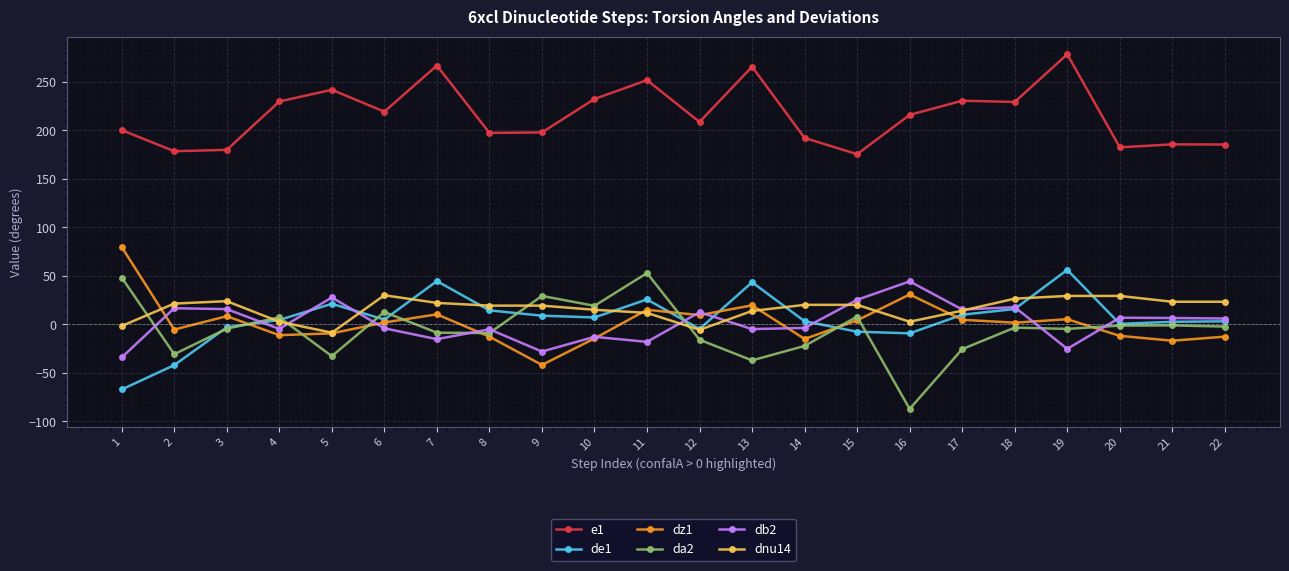

What is the difference between the second highest and second lowest values in the dnu14 series?

35.0